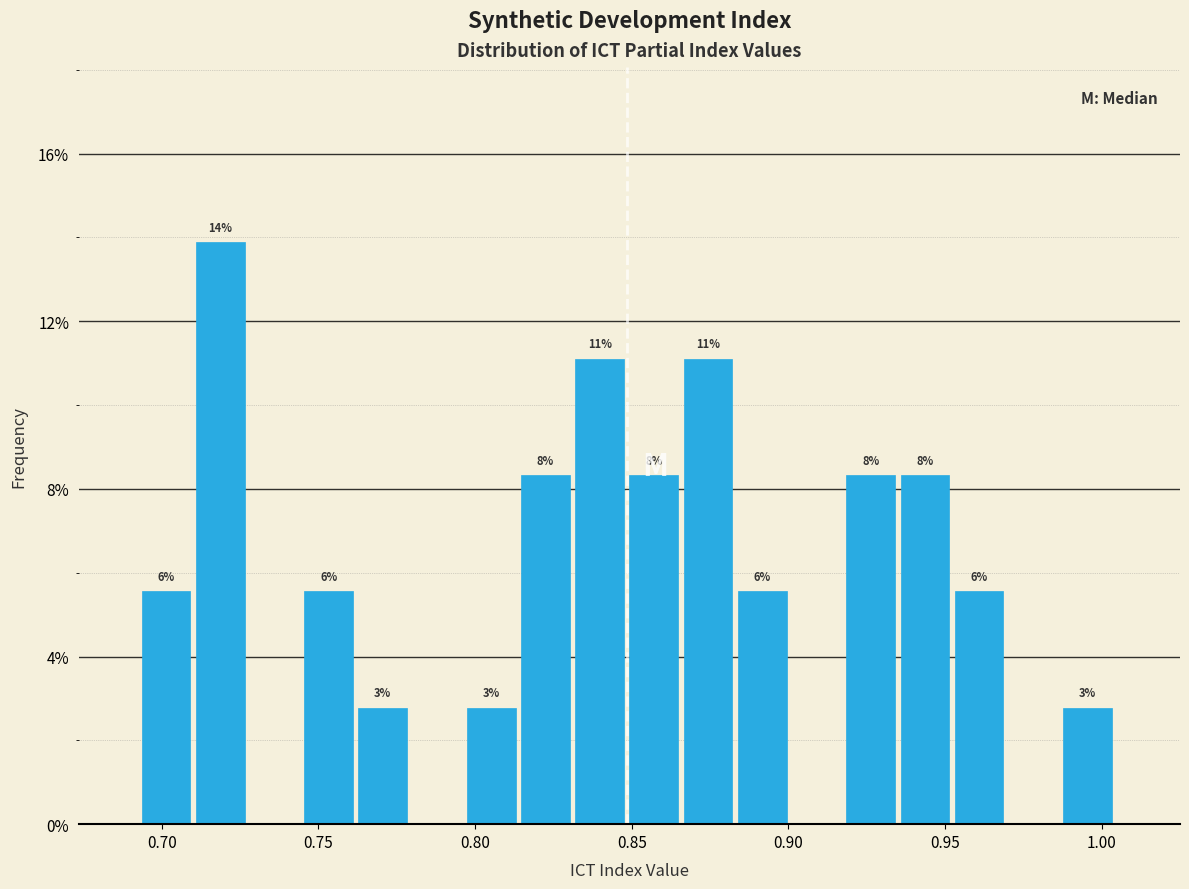

Around what value on the x-axis is the tallest bar? Give the approximate position of its centre, as read against the axis.

0.720